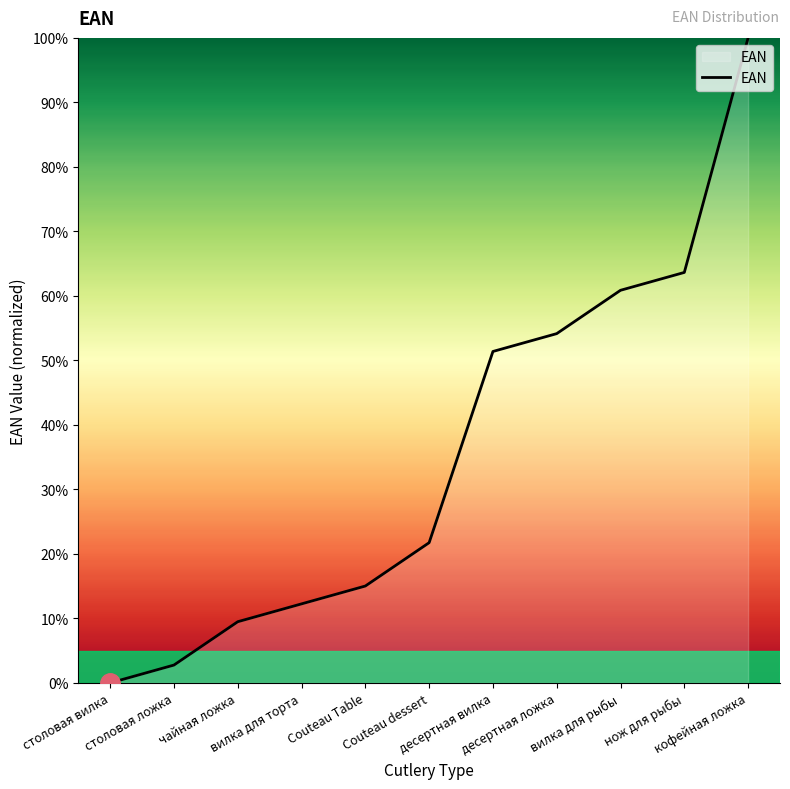

True or false: the data shows 42.0 at кофейная ложка.

False